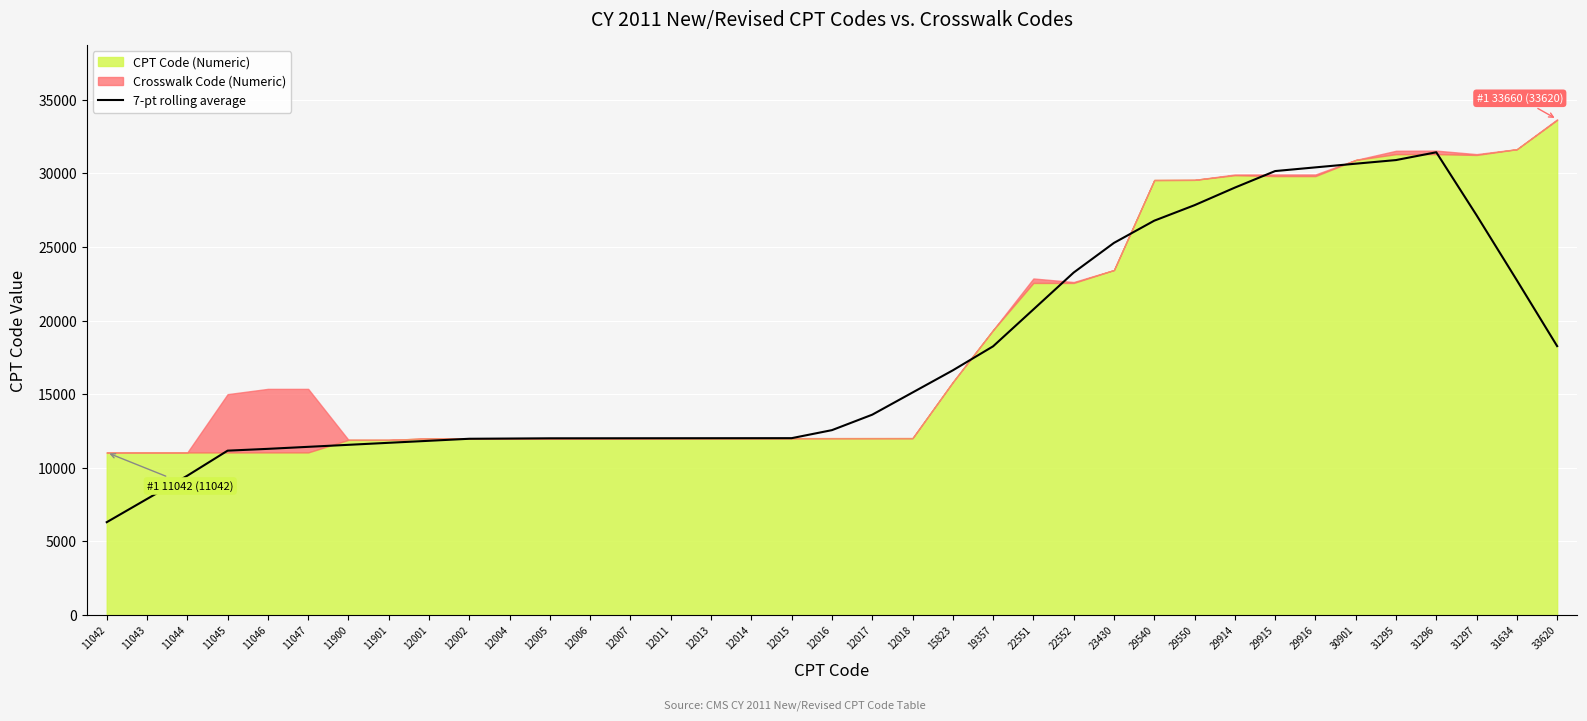

Where is the first local maximum?

31296